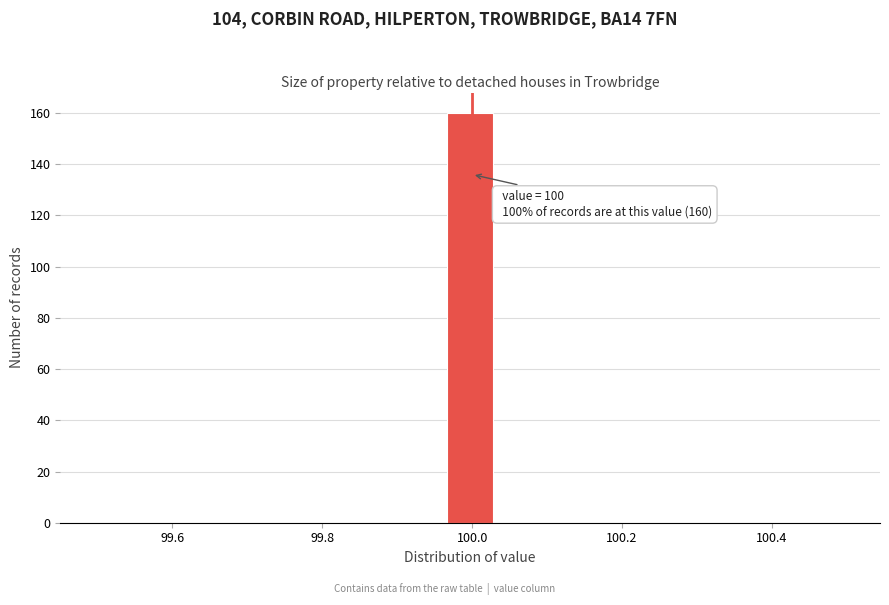

Around what value on the x-axis is the tallest bar? Give the approximate position of its centre, as read against the axis.

100.00